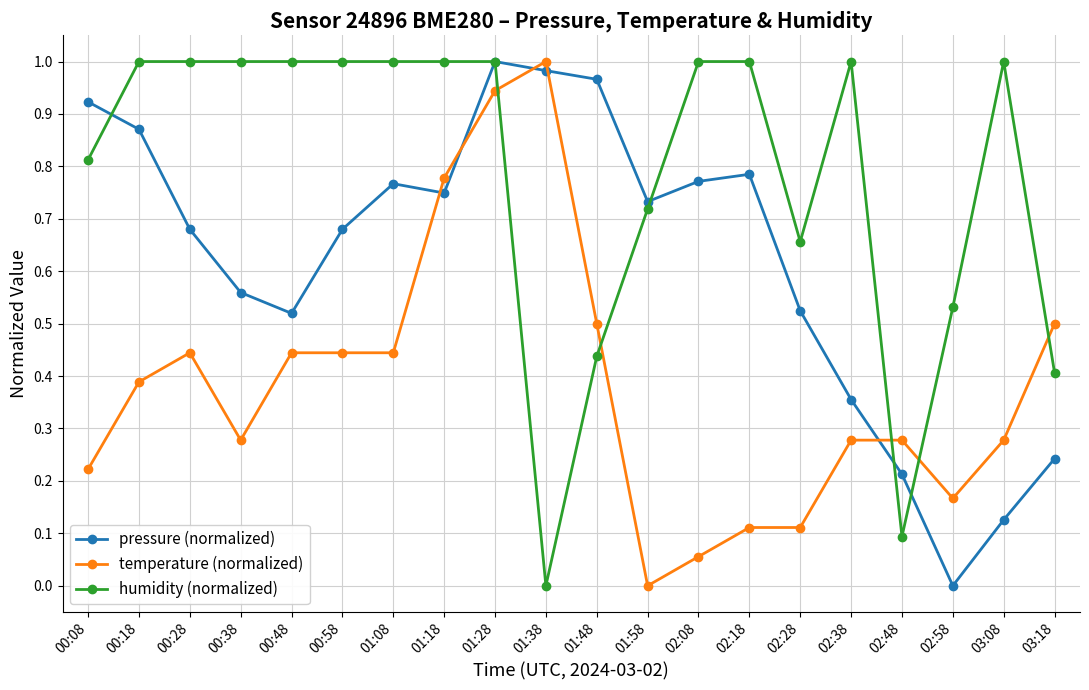

At how many categories does at least one series exceed 0?

20